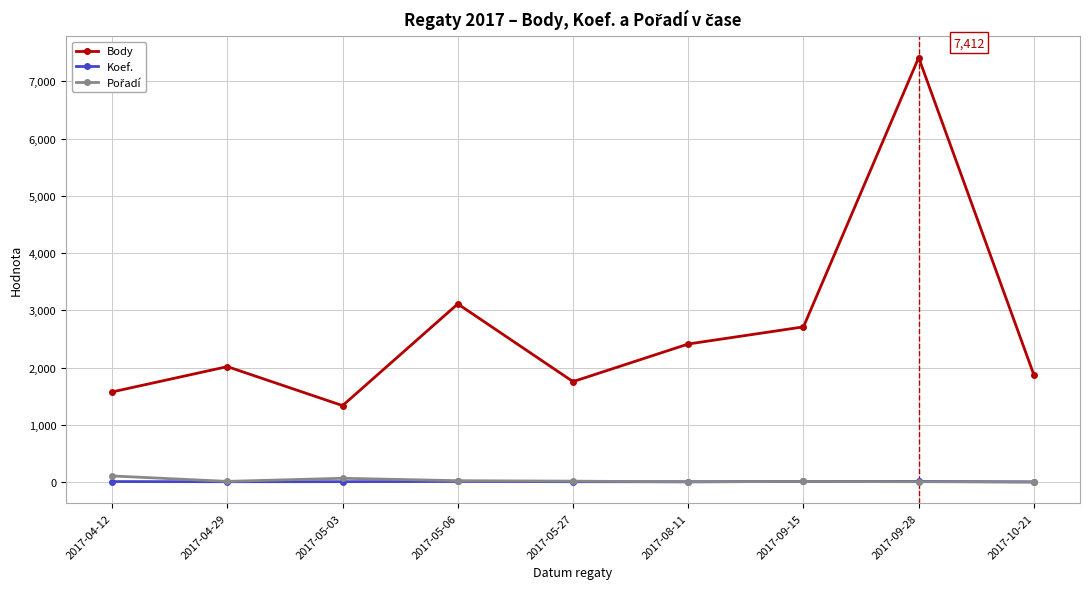

Is this an area chart (filled region under the line)?

No